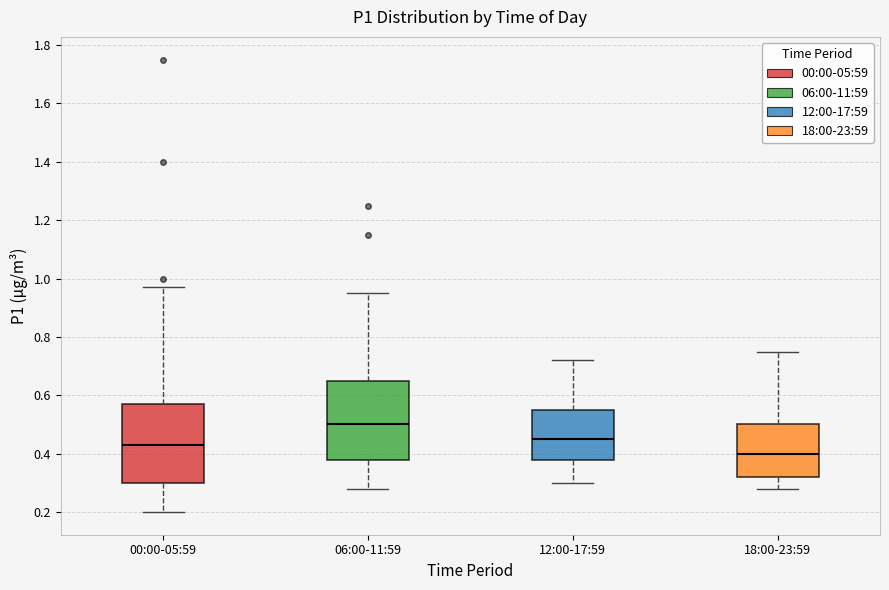

Reading left to right, transcribe this box plot: for each box, give where its median line is, the range the box spans, and where its two whiskers end, as read against the y-axis. The values are not printed on the chart, so give them approximately, as read against the axis.

00:00-05:59: median 0.44, box 0.30 to 0.58, whiskers 0.20 to 0.98
06:00-11:59: median 0.50, box 0.38 to 0.66, whiskers 0.28 to 0.96
12:00-17:59: median 0.46, box 0.38 to 0.56, whiskers 0.30 to 0.72
18:00-23:59: median 0.40, box 0.32 to 0.50, whiskers 0.28 to 0.76